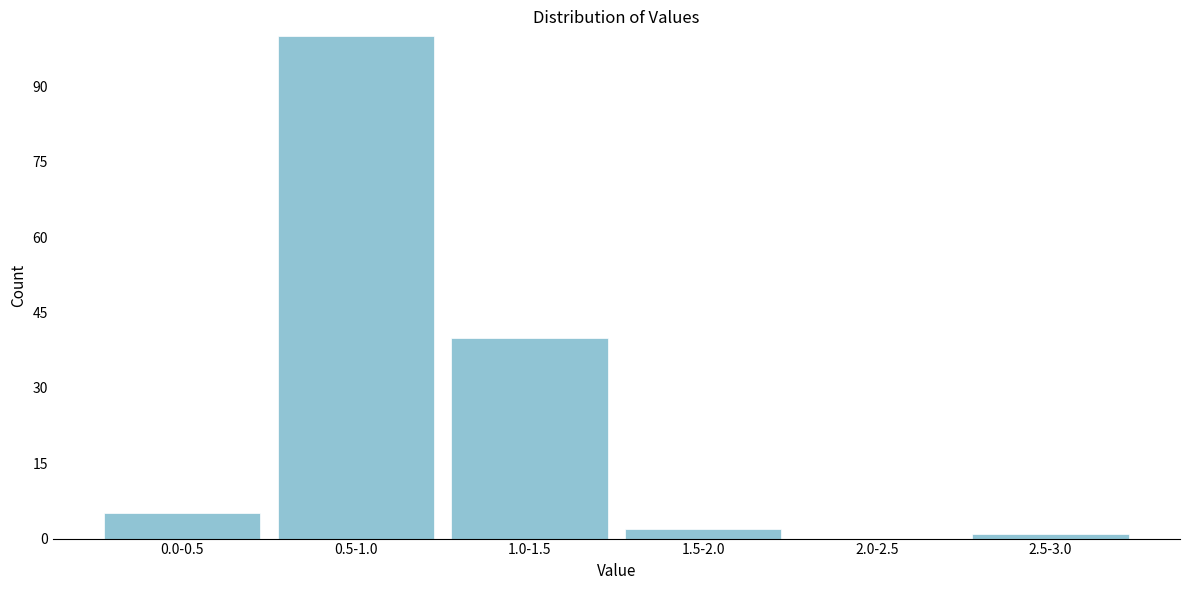

Reading left to right, transcribe all the data shown in this chart.

0.0-0.5=5	0.5-1.0=100	1.0-1.5=40	1.5-2.0=2	2.0-2.5=0	2.5-3.0=1